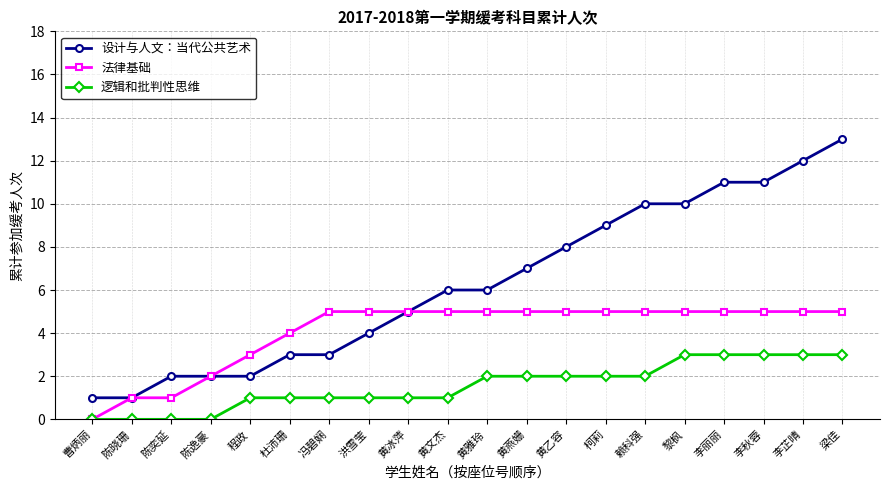

At which category is the sum across all series the highest?

梁佳